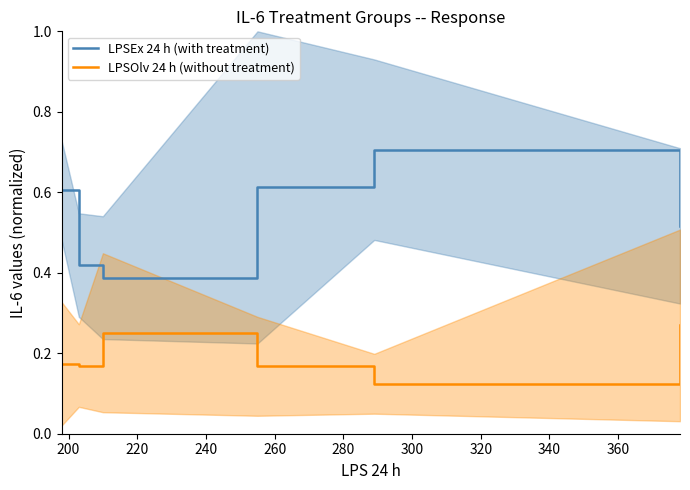

Rank the series by their average value, from highest to lowest.

LPSEx 24 h (with treatment), LPSOlv 24 h (without treatment)